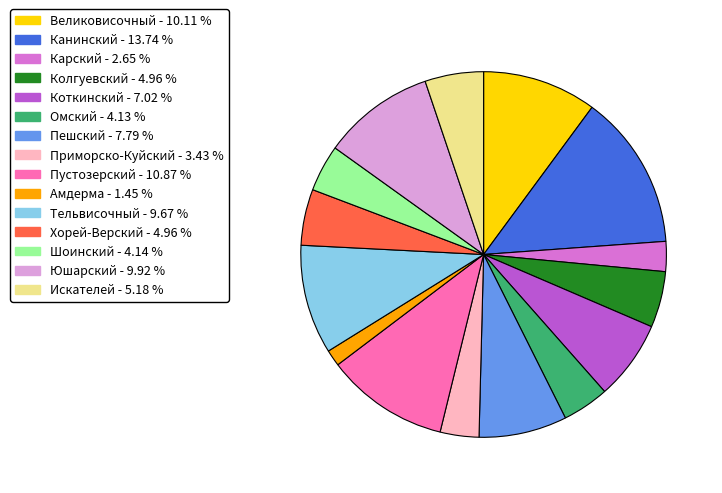

Approximately how many times larger is the value at Юшарский compared to Великовисочный?

1.0